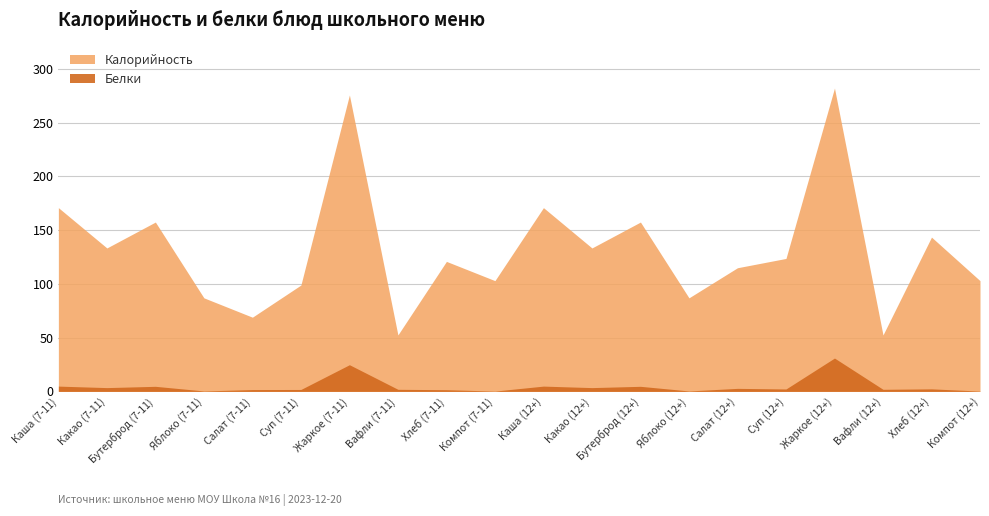

What position from the right is Какао (7-11)?

19